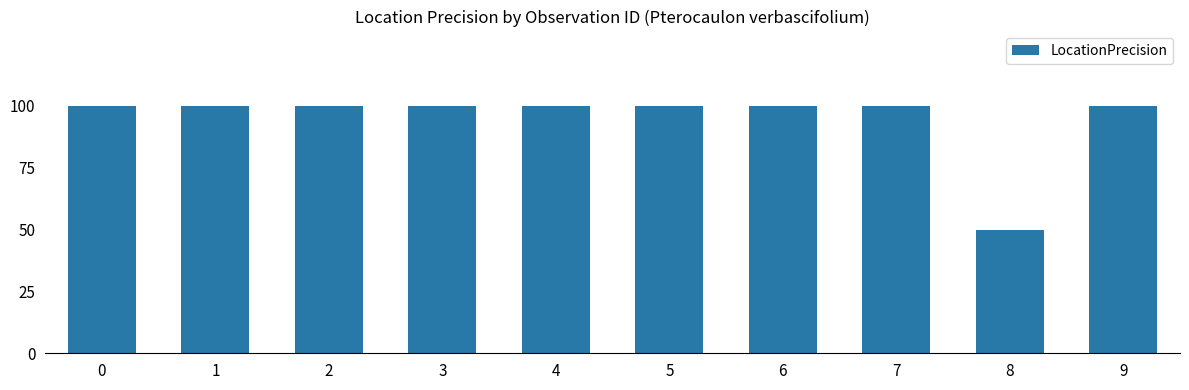

What is the sum of the values at 4 and 6?

200